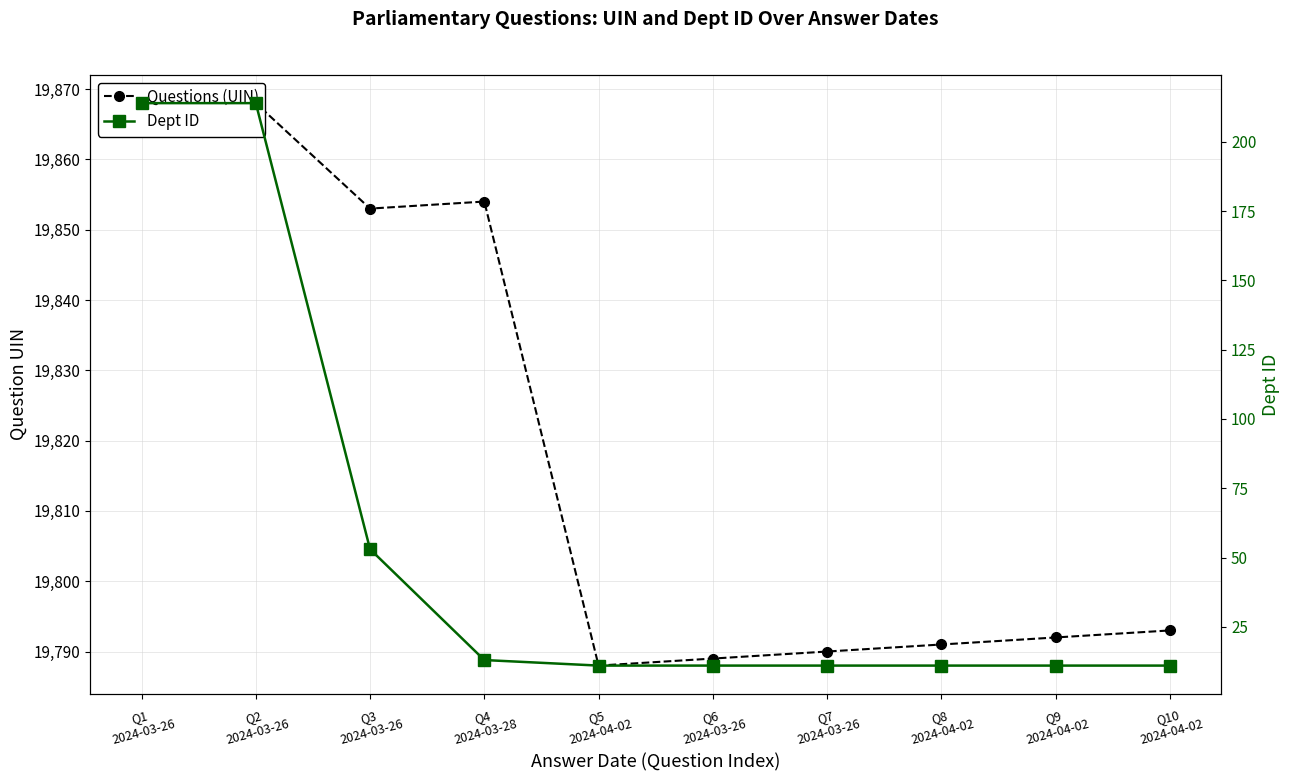

In Questions (UIN), how many points are higher than both neighbors (excluding endpoints)?

2